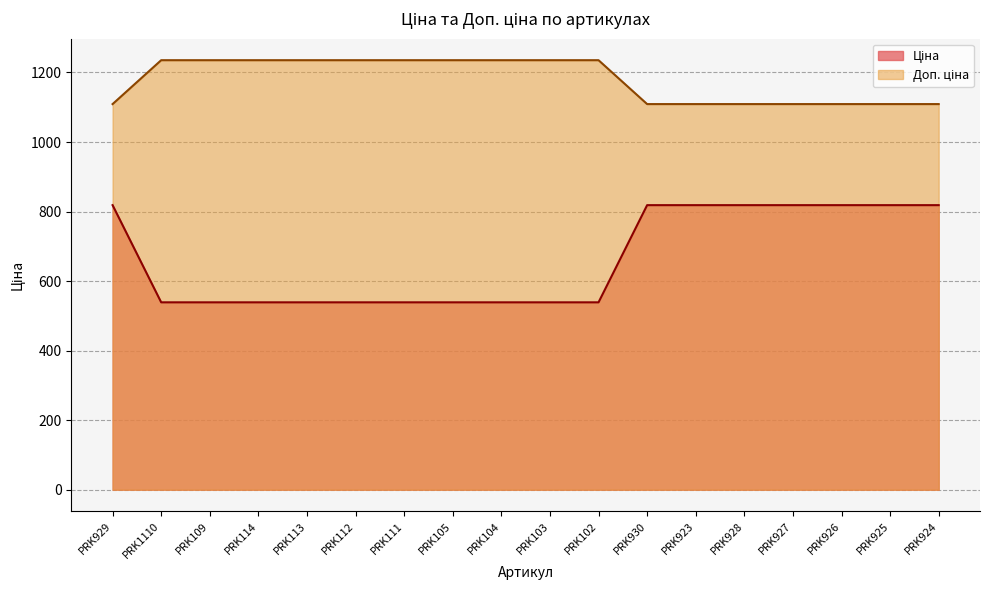

List the series in order of their peak value, lowest first.

Ціна, Доп. ціна